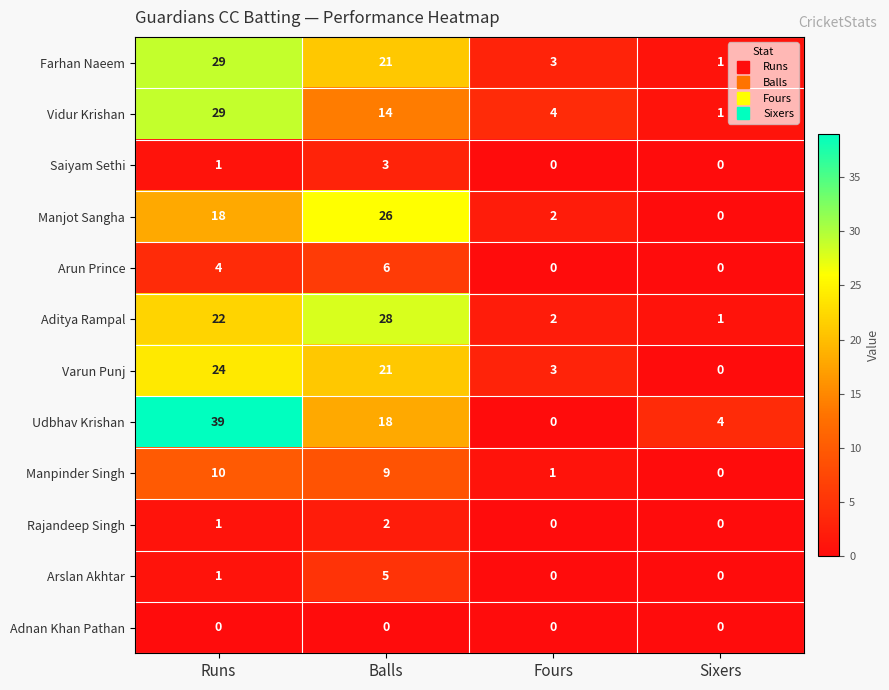

Which series changed the most between Balls and Fours?

Aditya Rampal